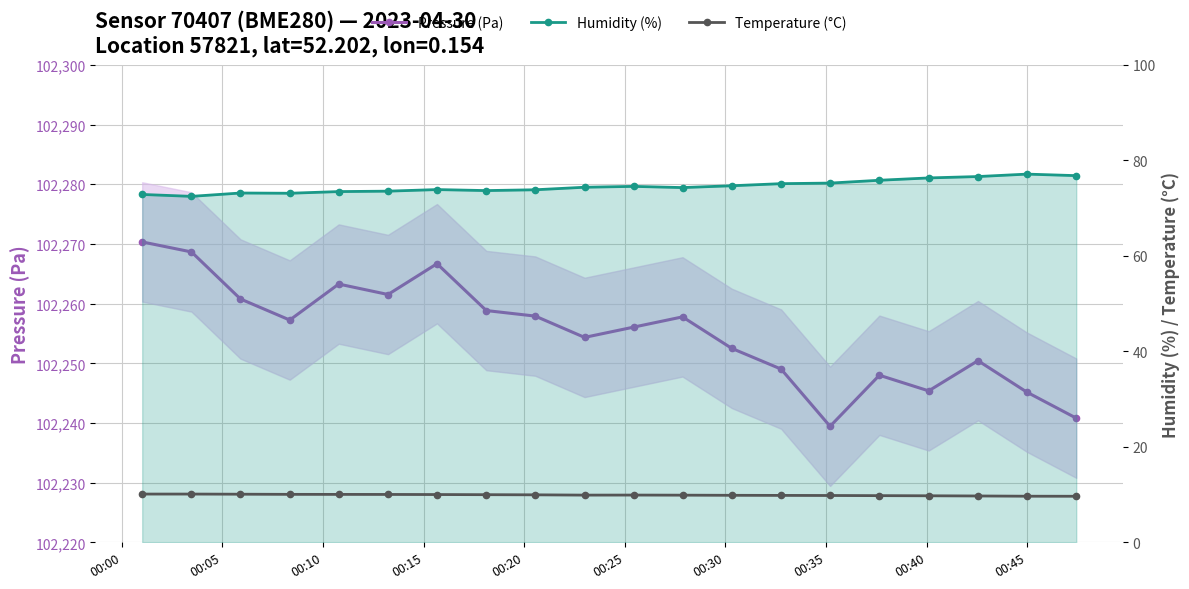

What is the highest value of the Pressure (Pa) series?

102270.3